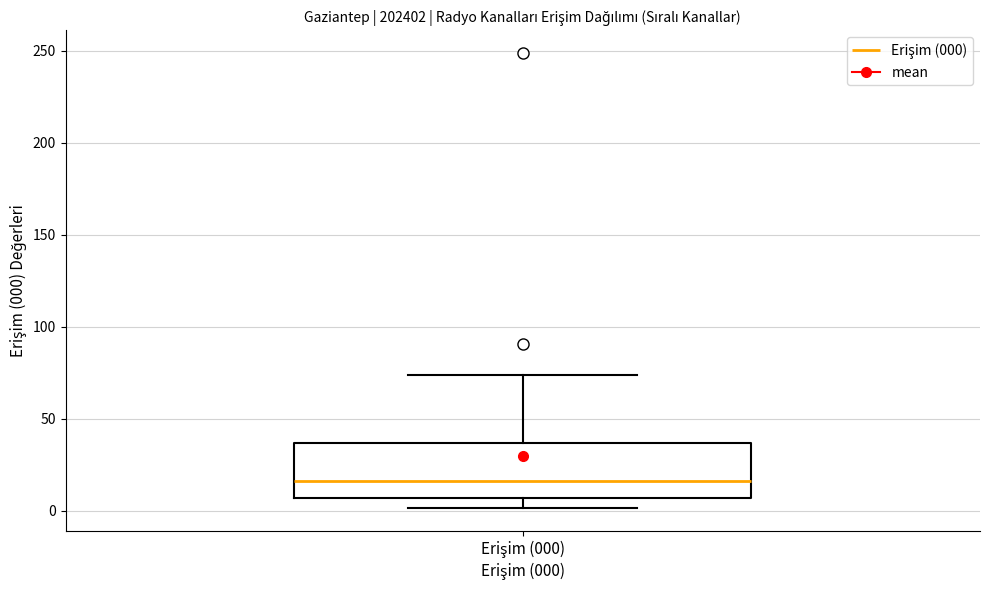

Where does the upper whisker of the box for Erişim (000) end on the y-axis? The values are not printed on the chart, so give them approximately, as read against the axis.

75